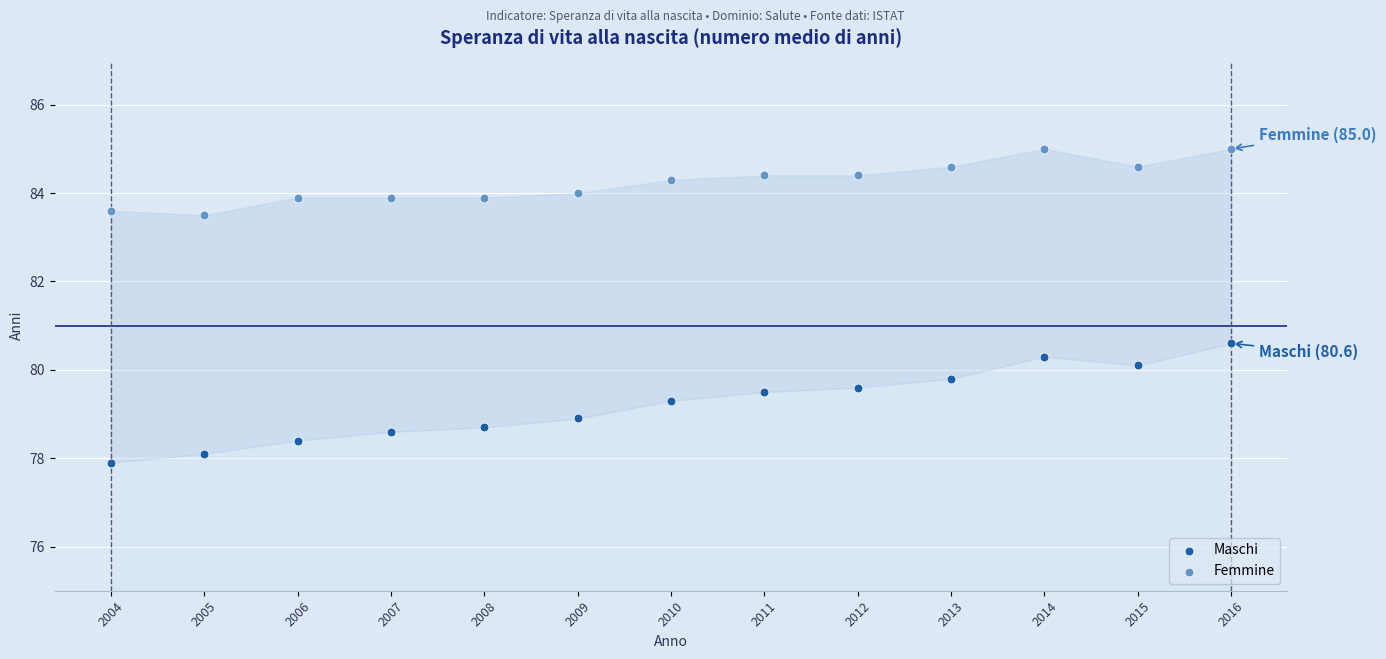

Which series has the largest Y range (max minus min)?

Maschi